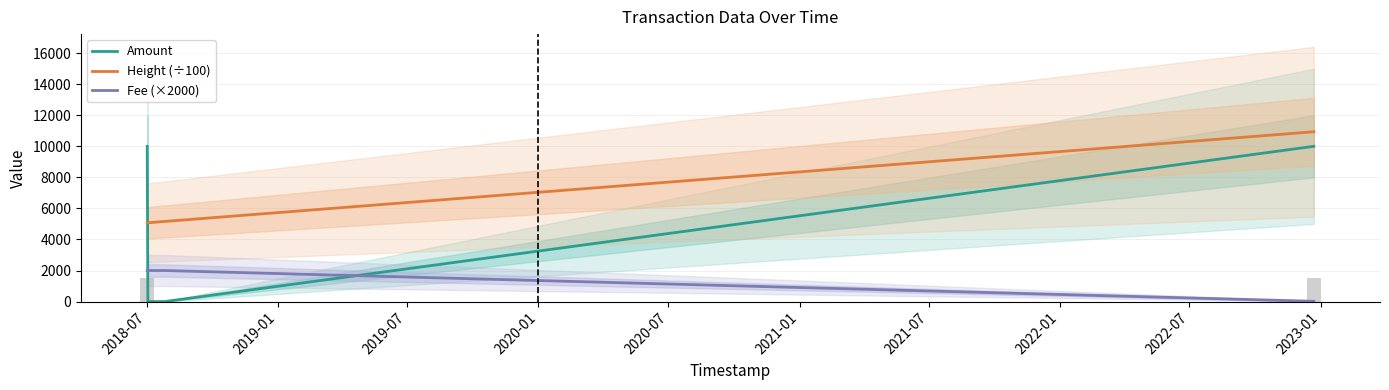

Is the value of Amount at 2021-01 greater than the value of Fee (×2000) at 2021-01?

Yes